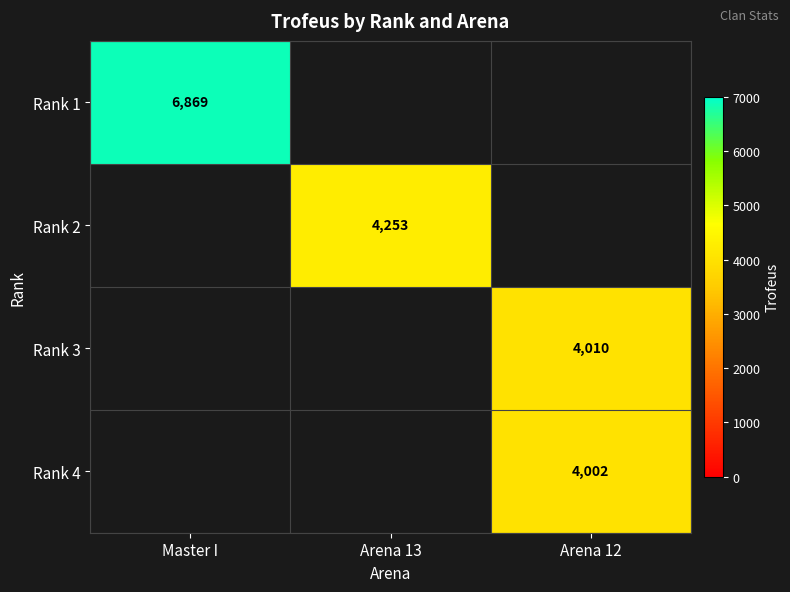

Which category has the highest value across all series?

Master I